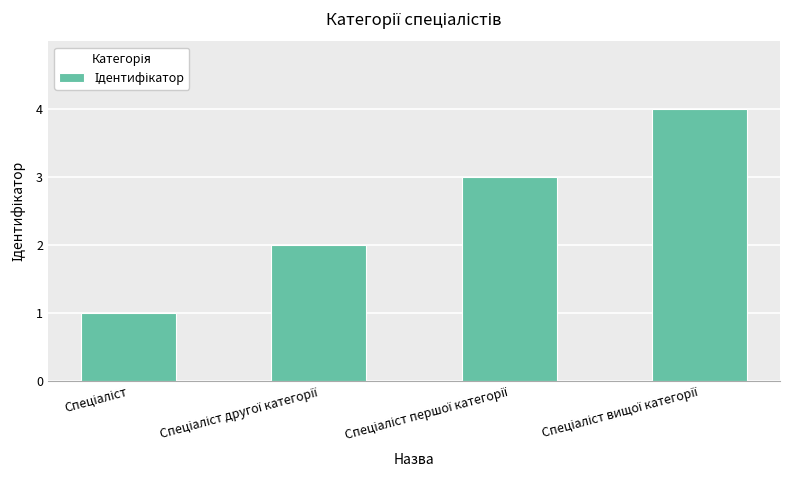

How many data points does each series have?

4